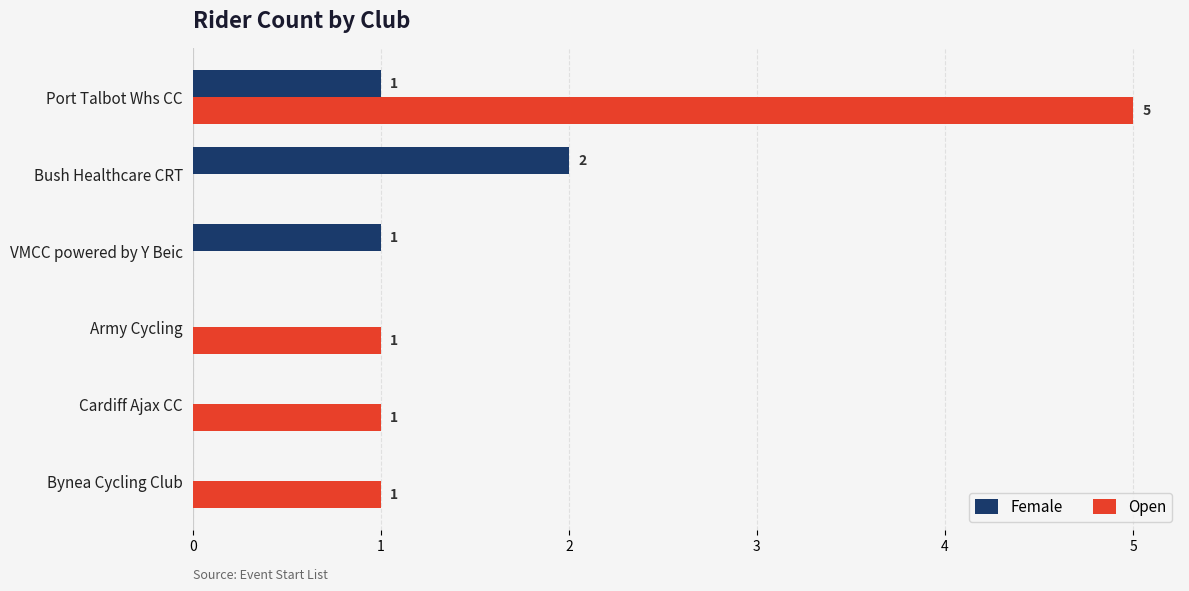

At which category does the chart reach its peak across all series?

Port Talbot Whs CC